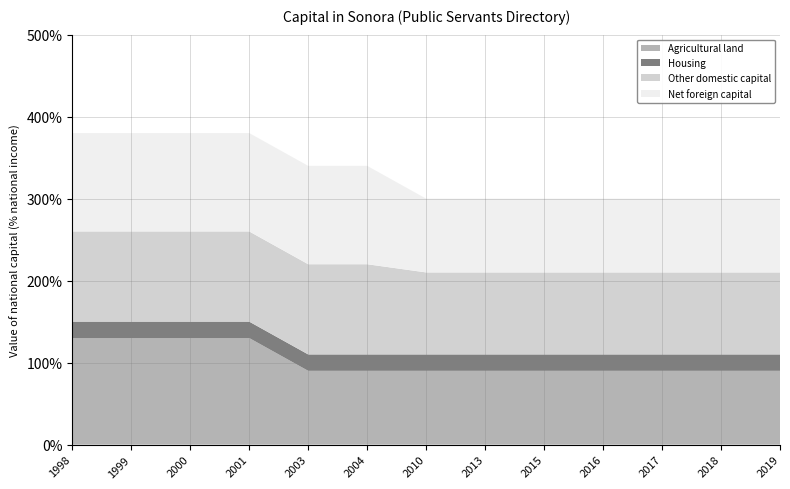

Reading left to right, list all the values displayed in this chart.

Agricultural land: 13	13	13	13	9	9	9	9	9	9	9	9	9
Housing: 2	2	2	2	2	2	2	2	2	2	2	2	2
Other domestic capital: 11	11	11	11	11	11	10	10	10	10	10	10	10
Net foreign capital: 12	12	12	12	12	12	9	9	9	9	9	9	9